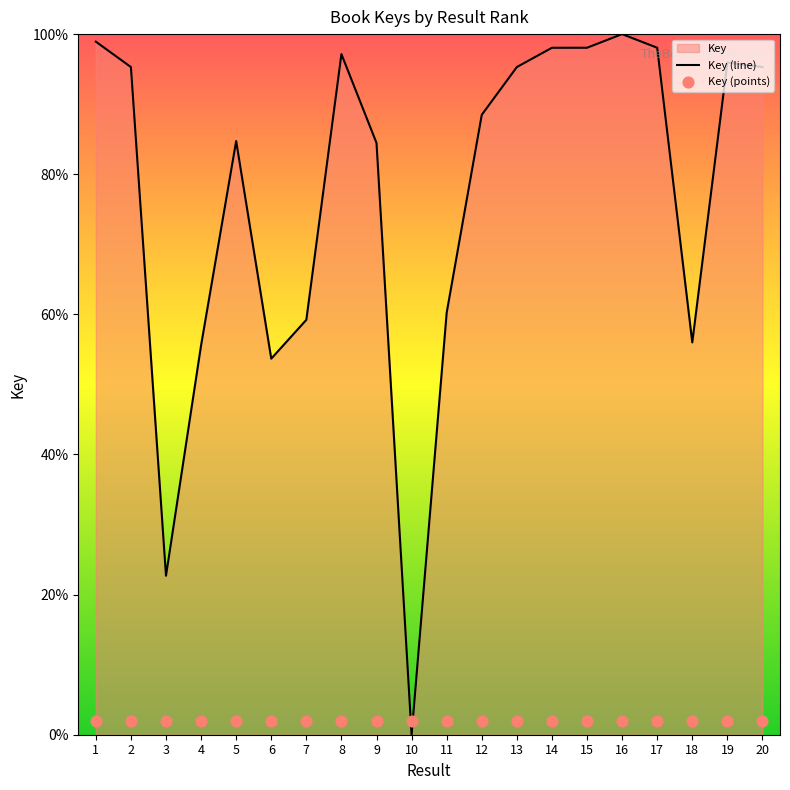

Is it true that Key (line) equals 98.1 at 17?

True